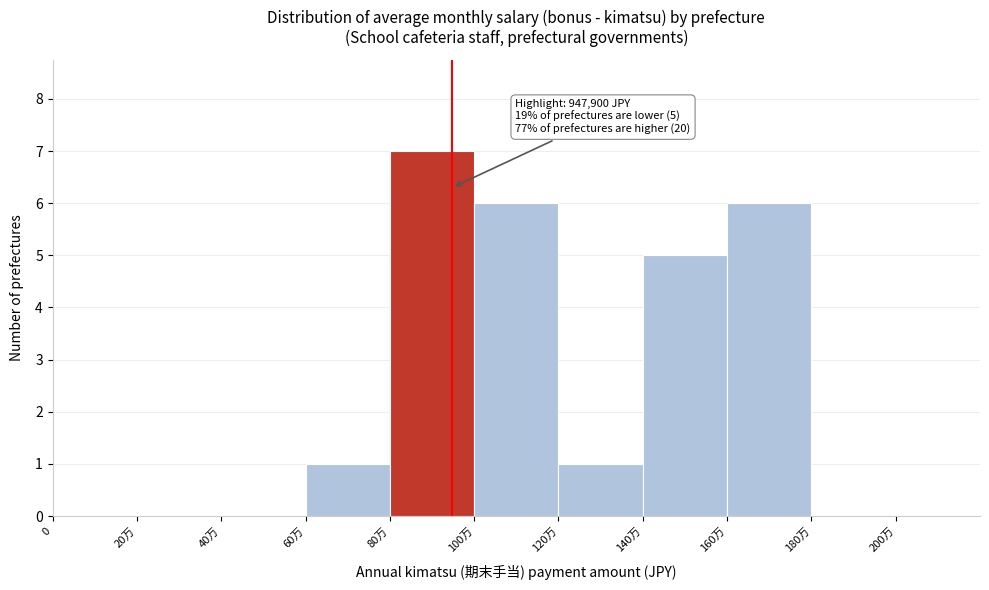

Reading left to right, what are all the values shown in this chart?

0=0	20万=0	40万=0	60万=1	80万=7	100万=6	120万=1	140万=5	160万=6	180万=0